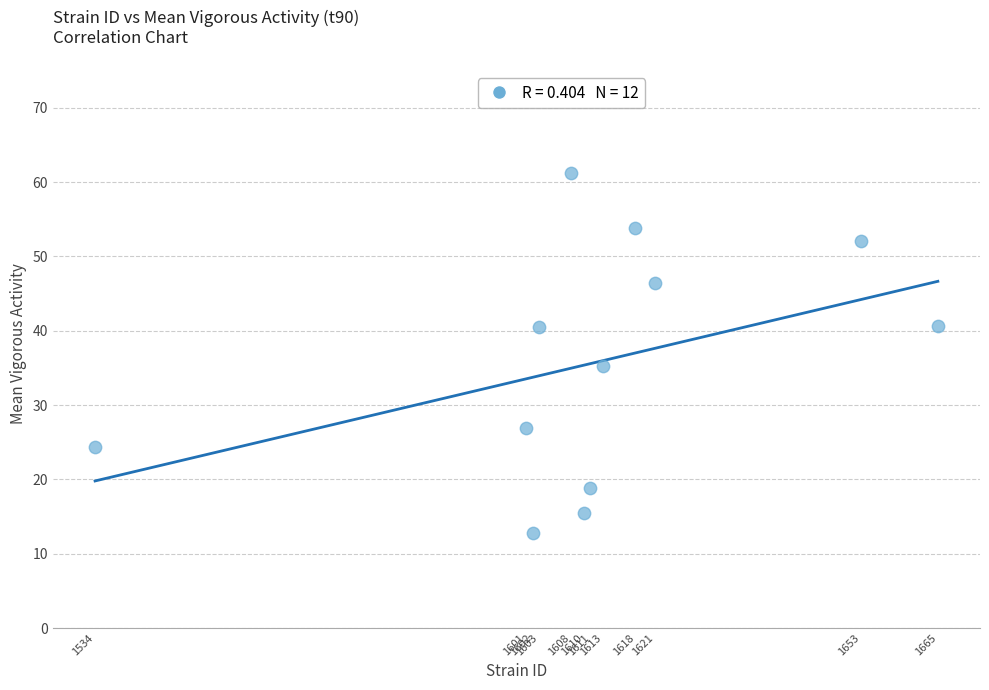

What is the average Y value?

35.7